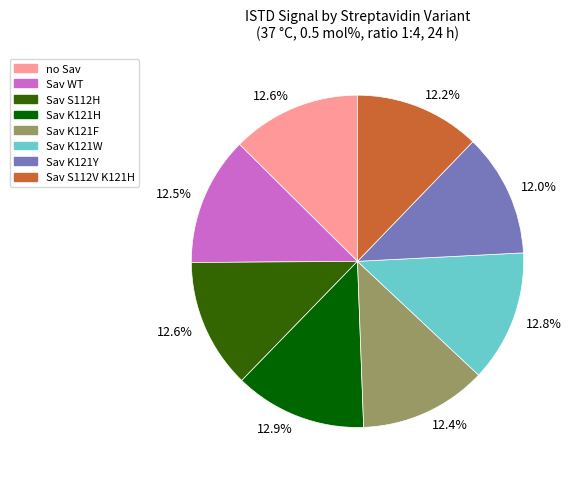

Is there a majority slice in this chart?

No